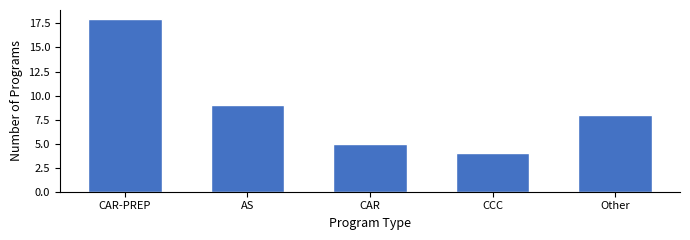

What is the greatest value displayed?

18